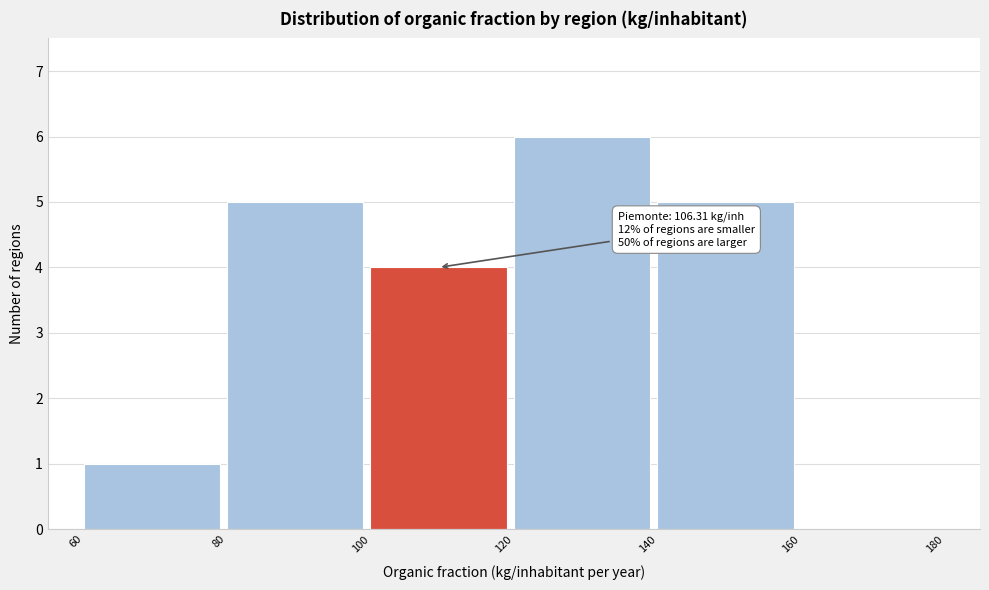

Over which range of the x-axis is the bar tallest?

120 to 140